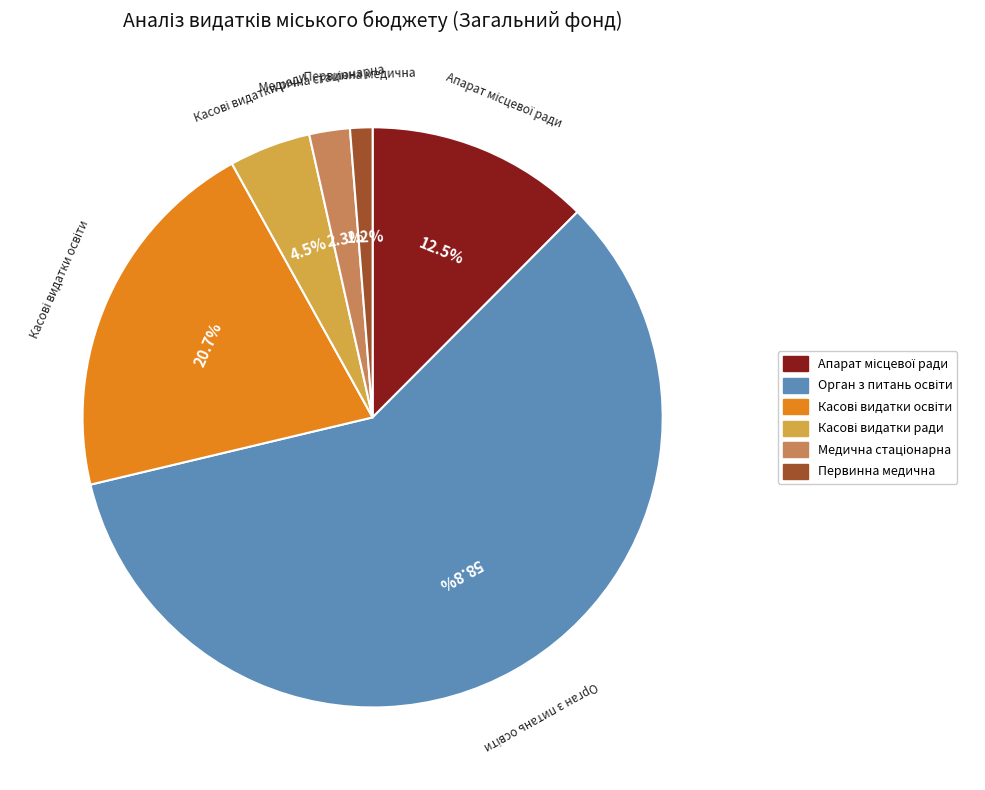

Is there a majority slice in this chart?

Yes